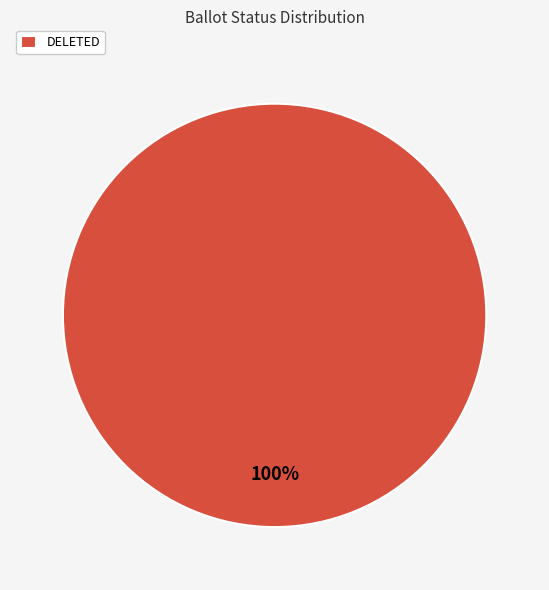

Is there any slice that represents more than half of the pie?

Yes